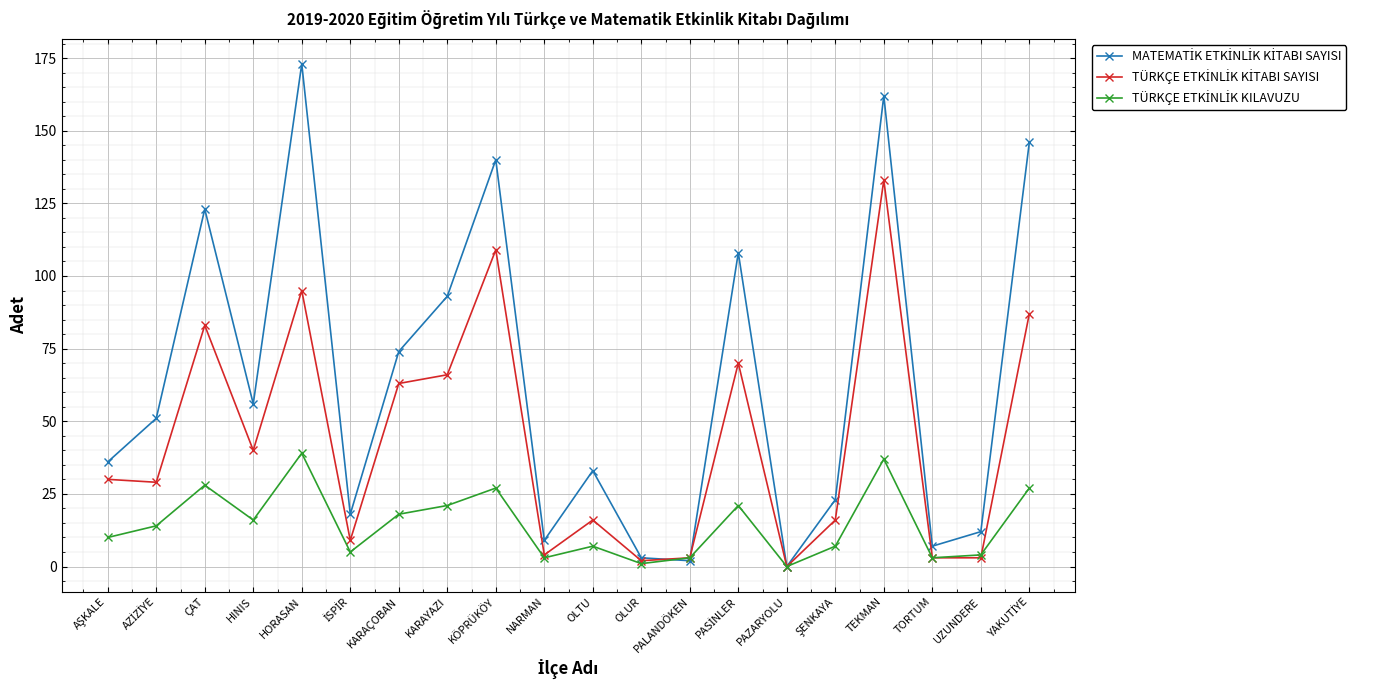

What is the greatest value displayed?

173